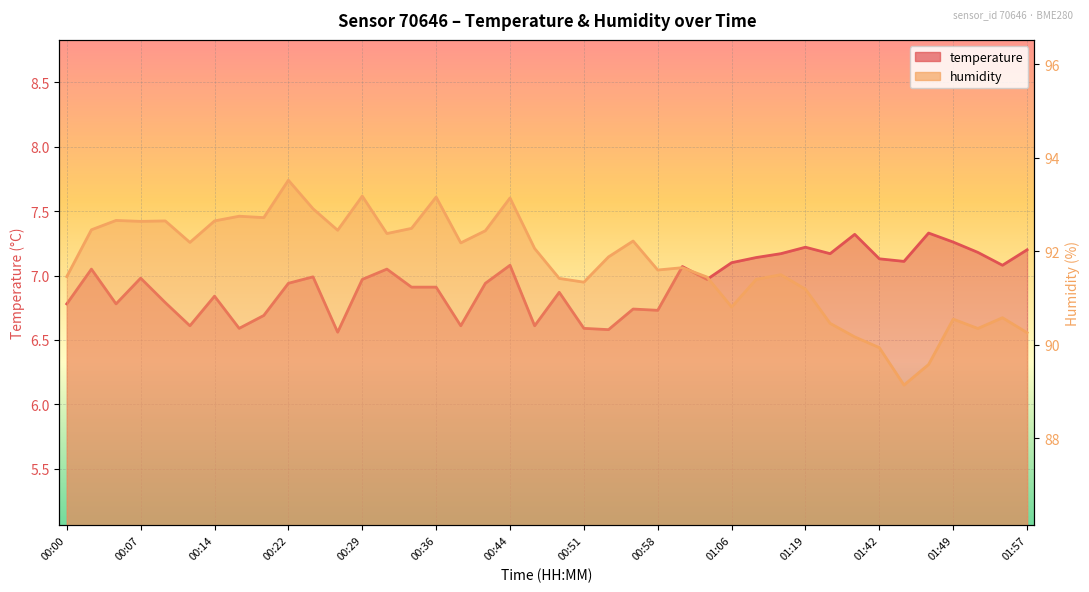

How many values in the humidity series are below 92?

20